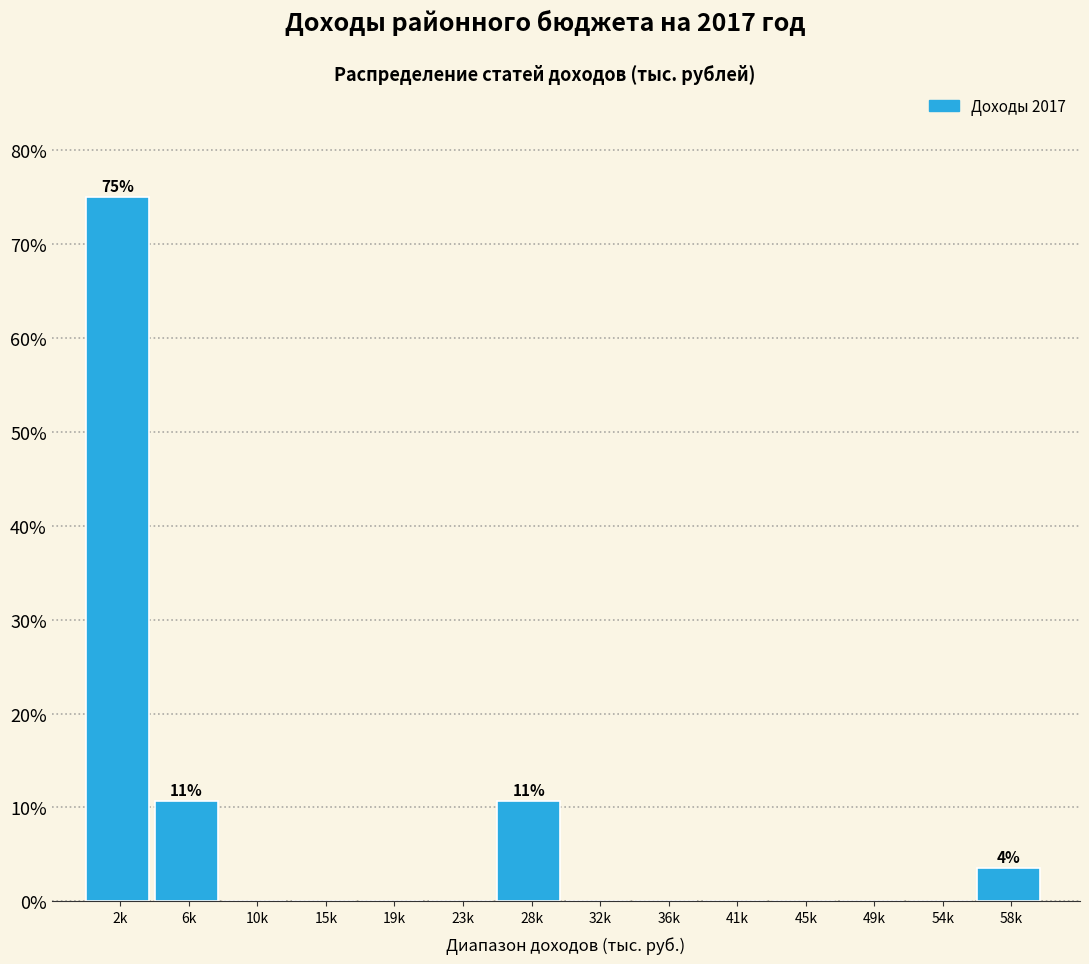

Reading right to left, list all the values displayed in this chart.

58k=3.6	54k=0.0	49k=0.0	45k=0.0	41k=0.0	36k=0.0	32k=0.0	28k=10.7	23k=0.0	19k=0.0	15k=0.0	10k=0.0	6k=10.7	2k=75.0